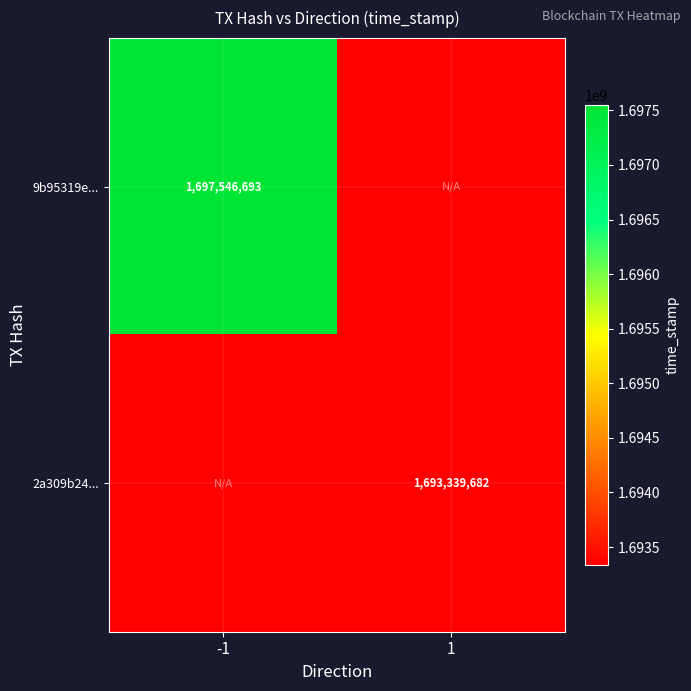

Is the value of 2a309b24... at 1 greater than the value of 9b95319e... at -1?

No